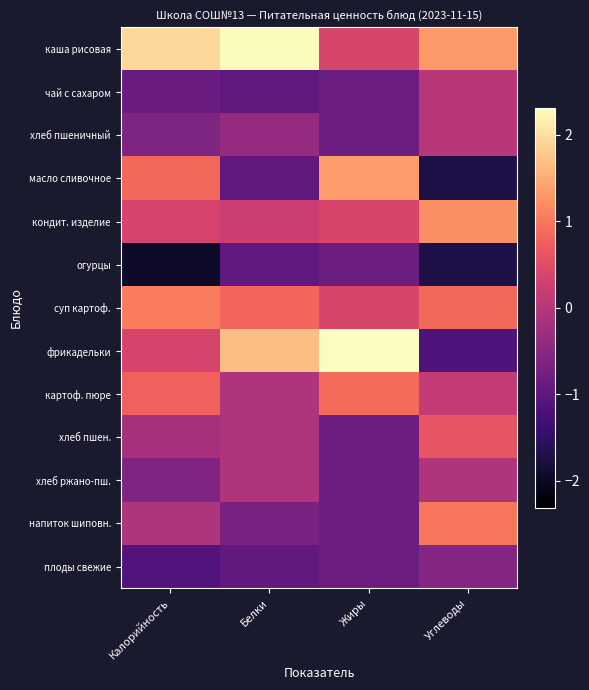

What is the difference between the highest and lowest values at Белки?

3.2